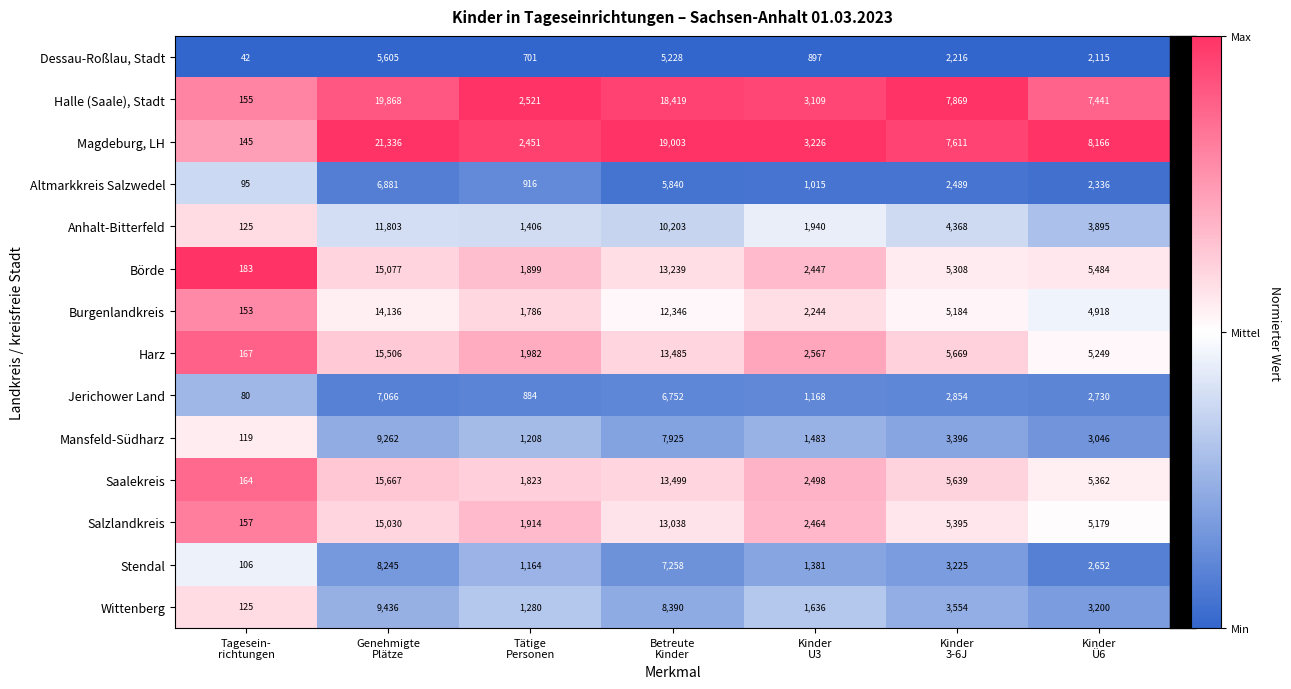

What is the total value across all series at Kinder
U3?

28075